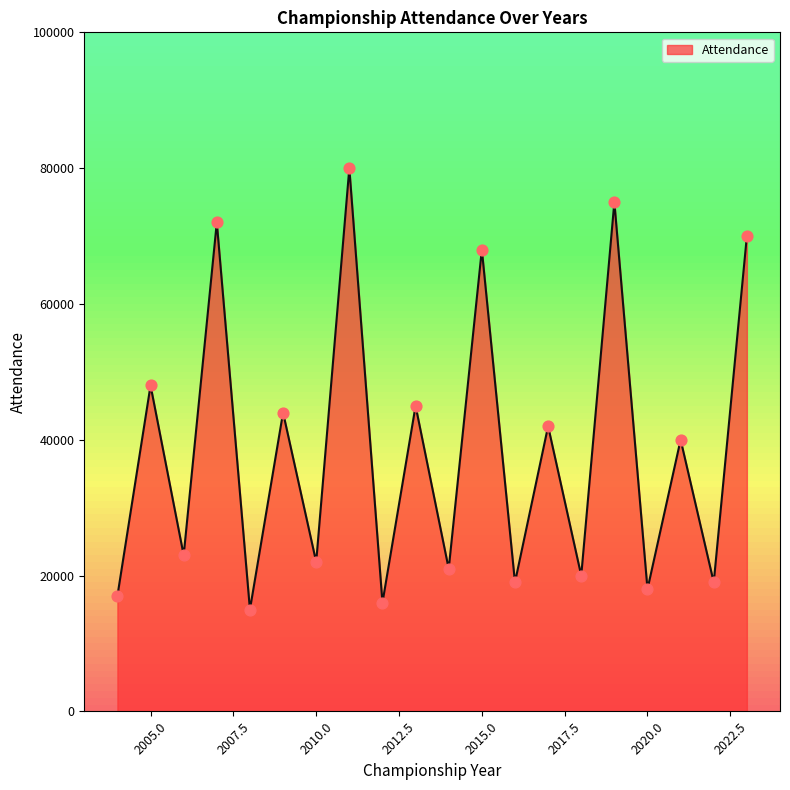

What is the difference between the maximum and minimum values?

65000